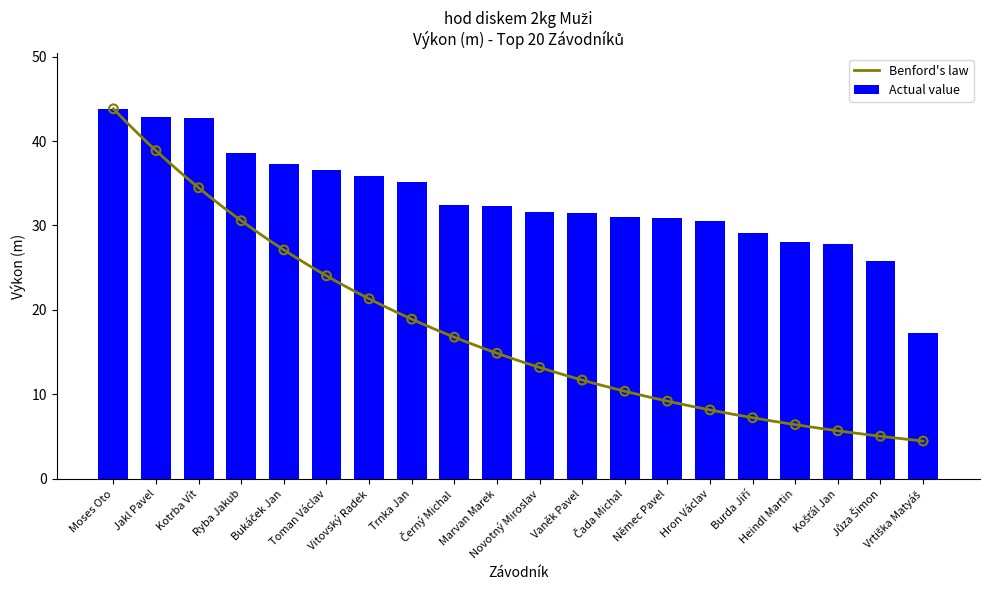

What is the change in value from Novotný Miroslav to Vaněk Pavel?

-0.1